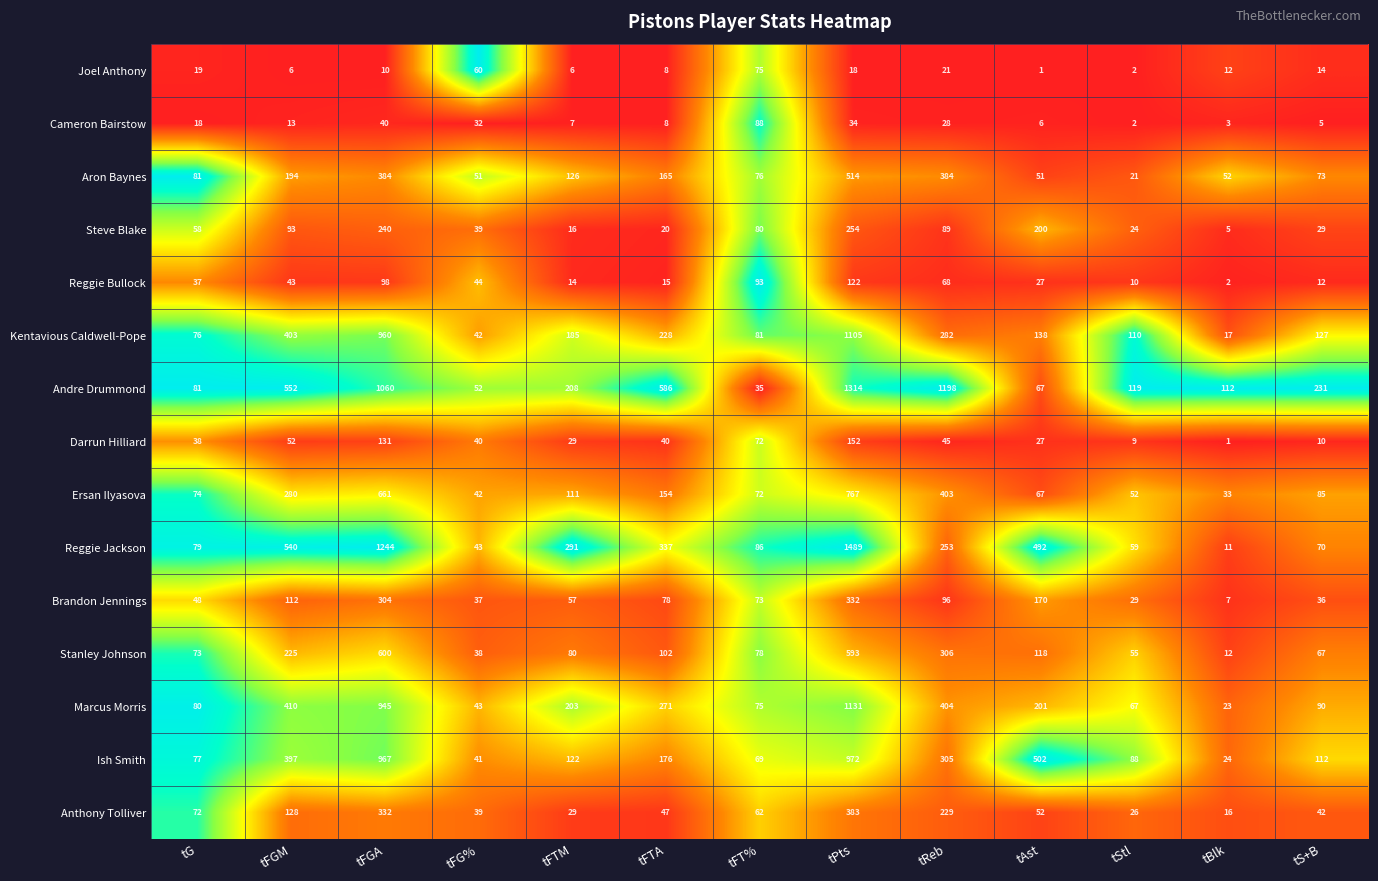

List the series in order of their peak value, highest first.

Reggie Jackson, Andre Drummond, Marcus Morris, Kentavious Caldwell-Pope, Ish Smith, Ersan Ilyasova, Stanley Johnson, Aron Baynes, Anthony Tolliver, Brandon Jennings, Steve Blake, Darrun Hilliard, Reggie Bullock, Cameron Bairstow, Joel Anthony